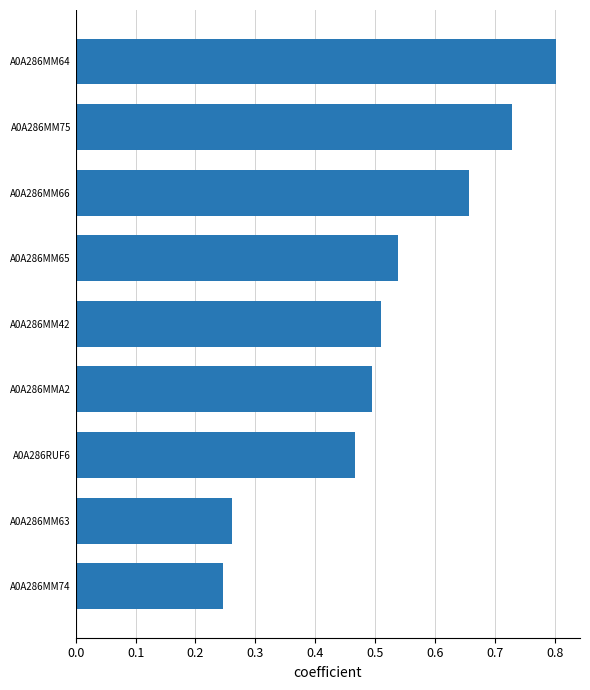

True or false: the data shows 0.6 at A0A286RUF6.

False